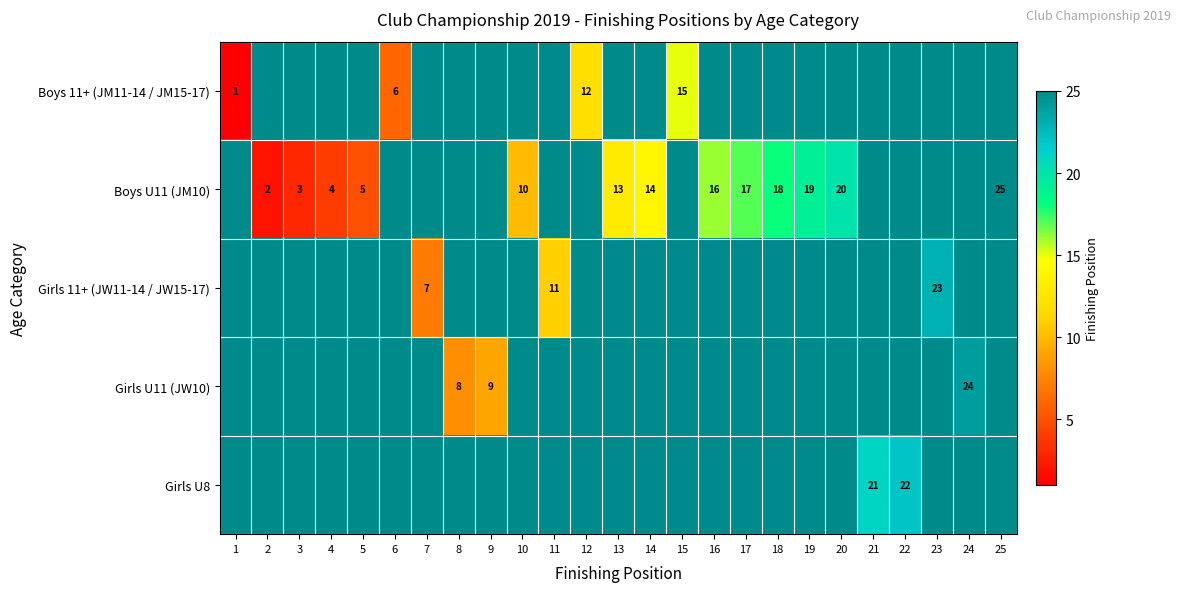

At which category does the chart reach its minimum across all series?

1